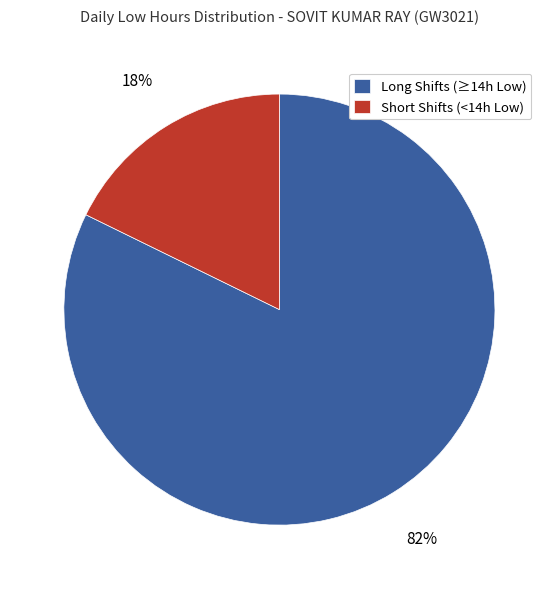

To the nearest percent, what is the average slice percentage?

50%